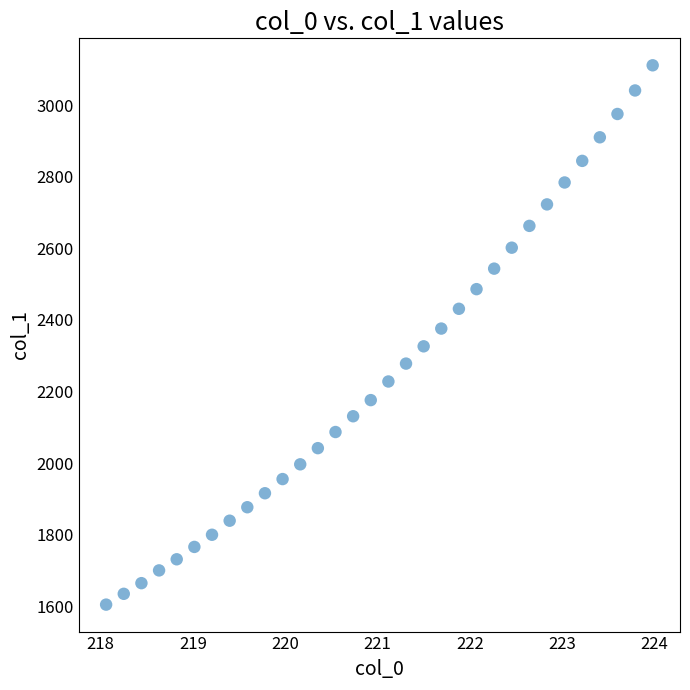

What is the range of Y values (max minus min)?

1506.1